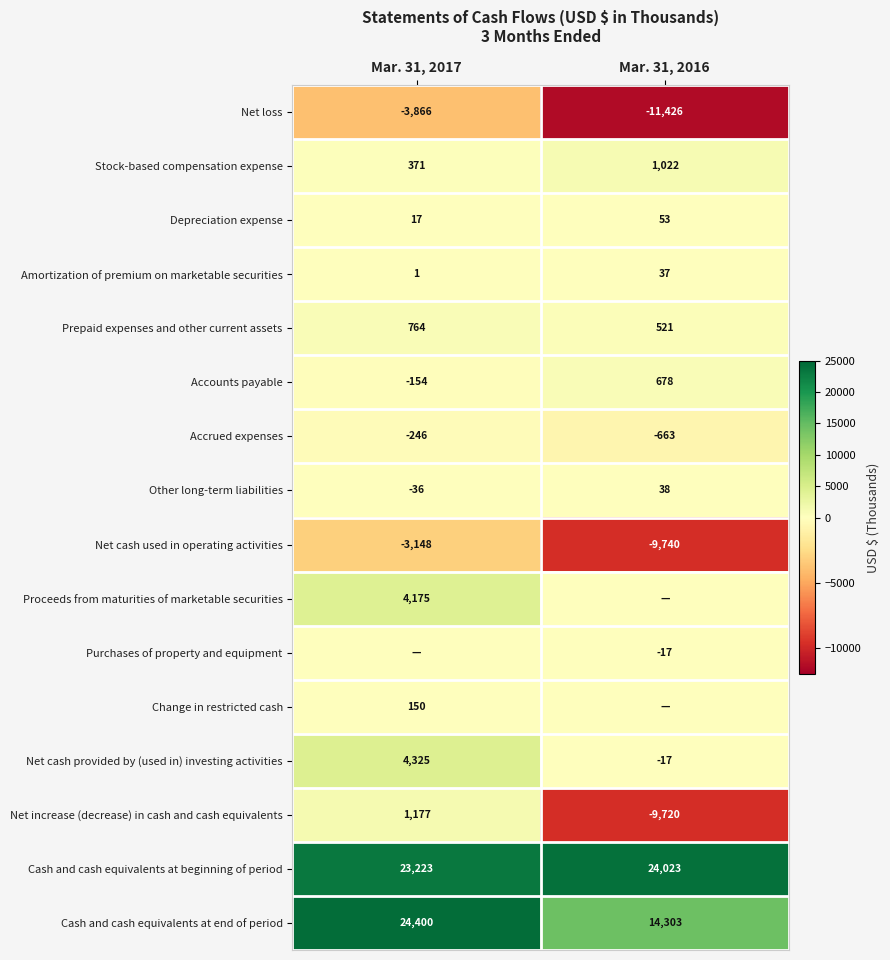

Which has a higher value, Mar. 31, 2016 or Mar. 31, 2017?

Mar. 31, 2017